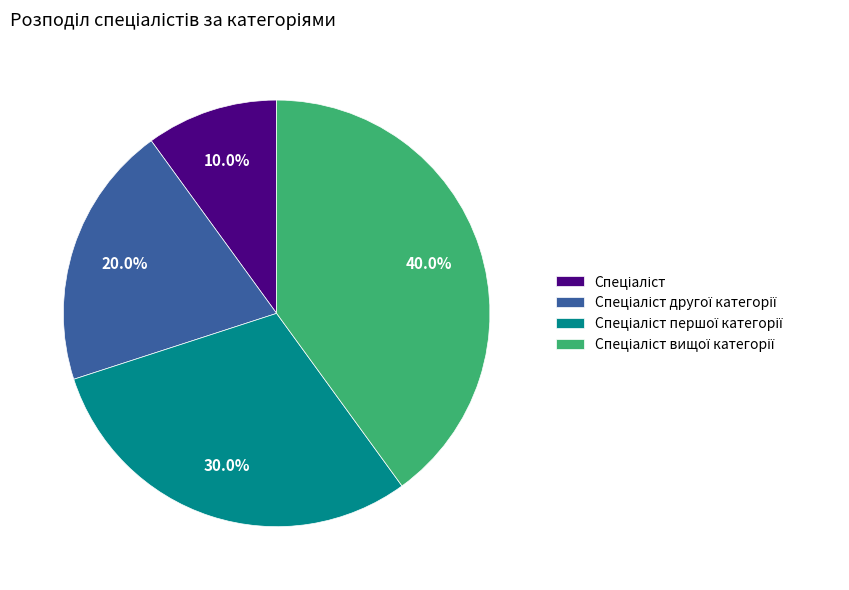

Does any single category account for the majority?

No